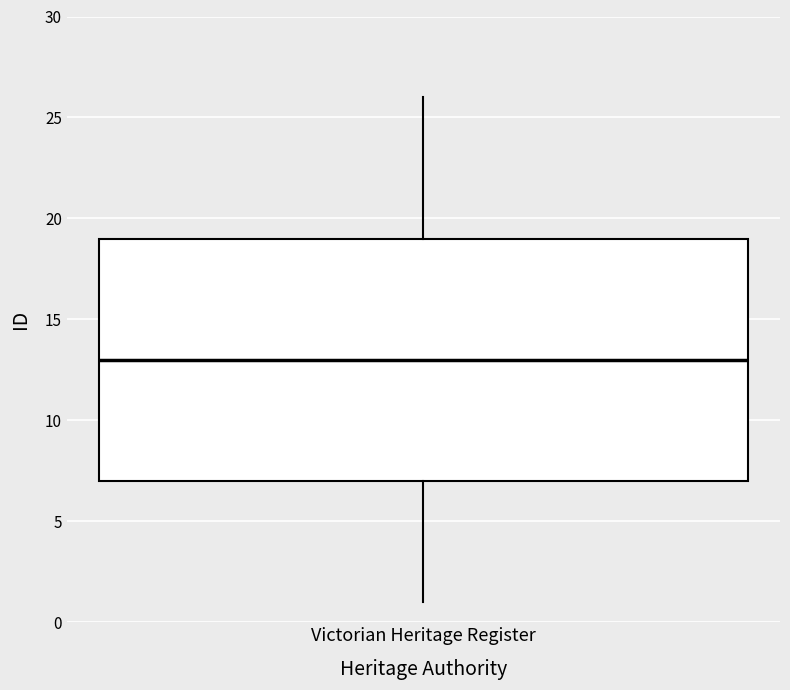

Where does the median line of the box for Victorian Heritage Register sit on the y-axis? The values are not printed on the chart, so give them approximately, as read against the axis.

13